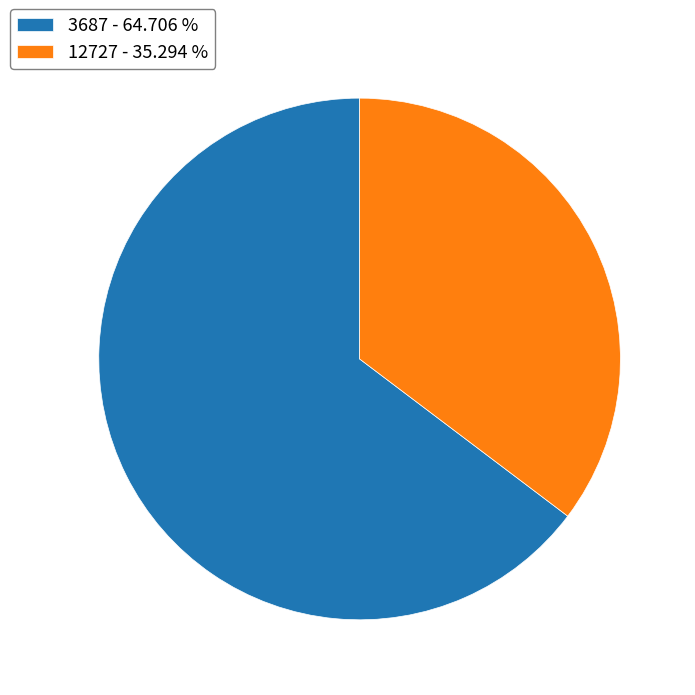

Approximately how many times larger is the value at 12727 - 35.294 % compared to 3687 - 64.706 %?

0.5